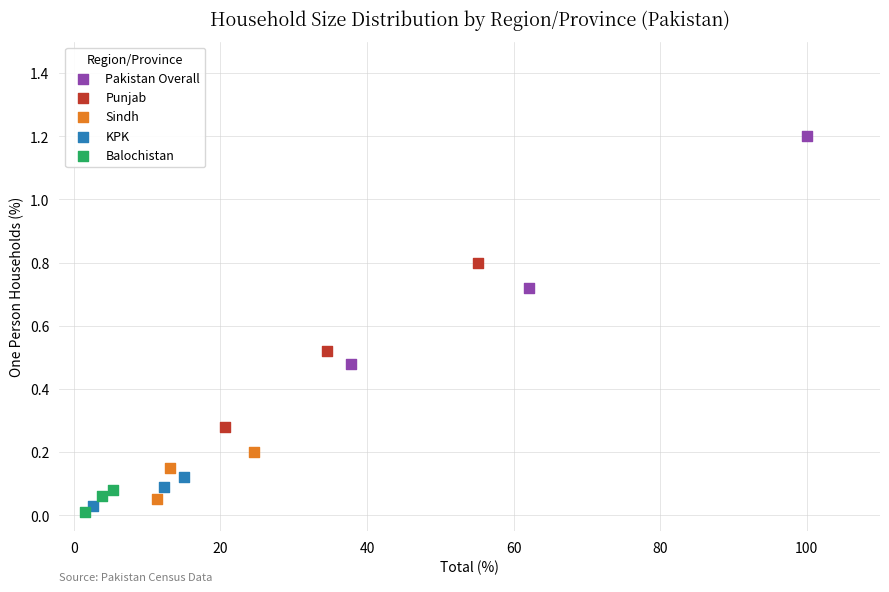

Which series contains the highest Y value?

Pakistan Overall